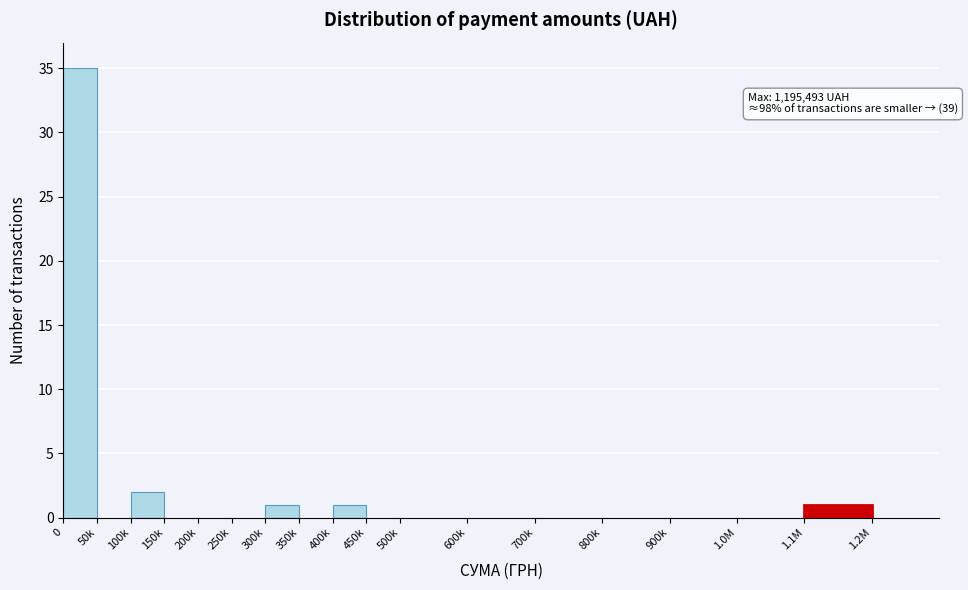

Reading left to right, extract all data points from this chart.

0=35	50k=0	100k=2	150k=0	200k=0	250k=0	300k=1	350k=0	400k=1	450k=0	500k=0	600k=0	700k=0	800k=0	900k=0	1.0M=0	1.1M=1	1.2M=0